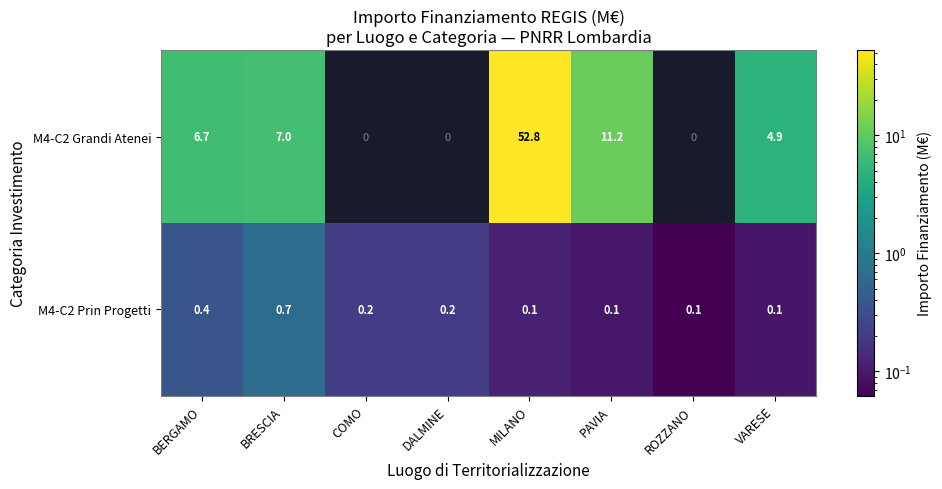

What value does the M4-C2 Prin Progetti series have at BRESCIA?

0.7